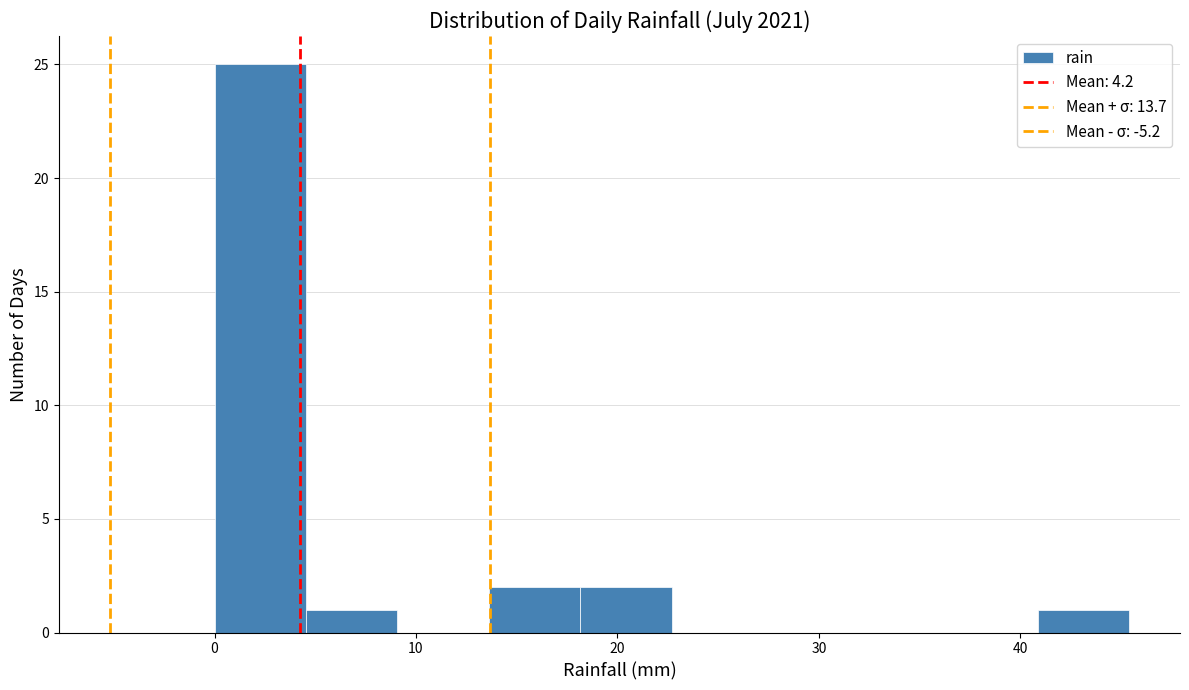

Over which range of the x-axis is the bar tallest?

0 to 5